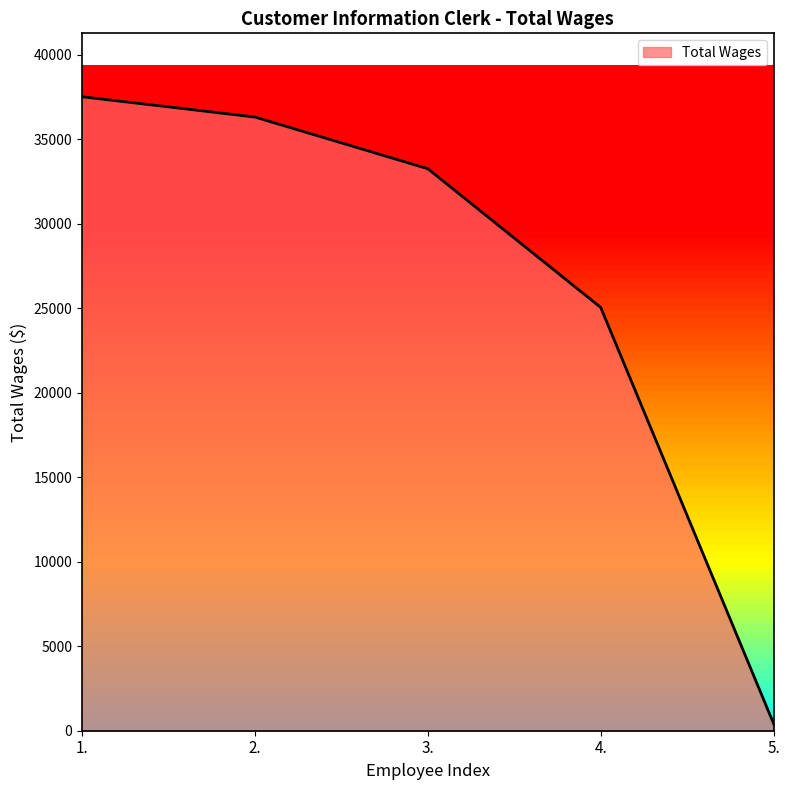

Count the number of data series in this chart.

1